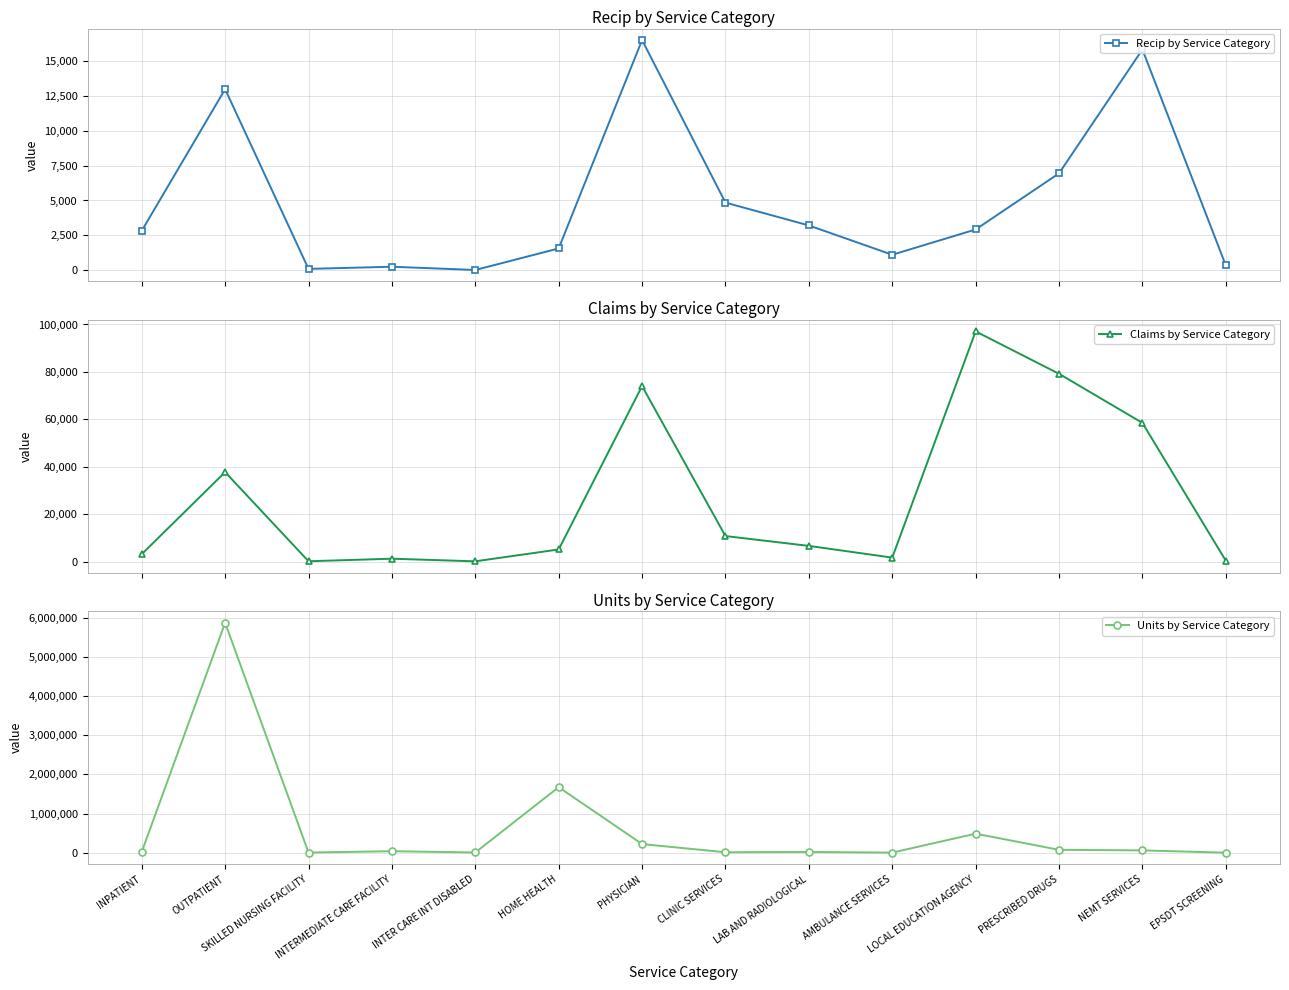

What is the difference between the second highest and second lowest values in the Recip by Service Category series?

15685